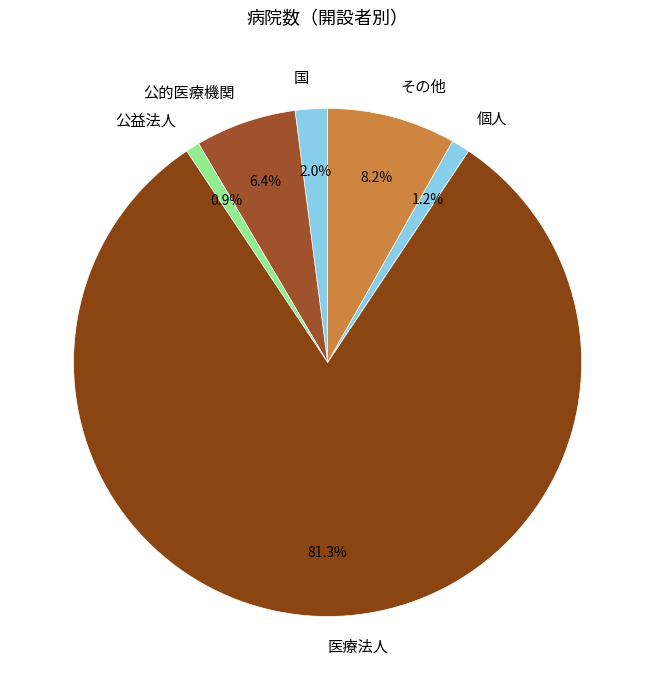

The 公益法人 slice represents 11% of the pie. True or false?

False